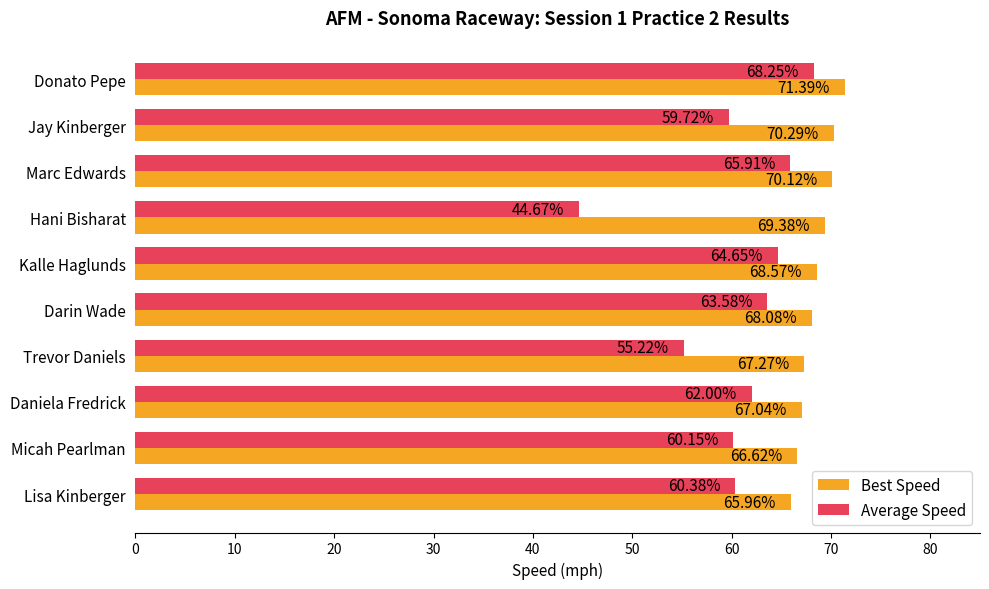

Where is Best Speed nearest to the value 68?

Darin Wade